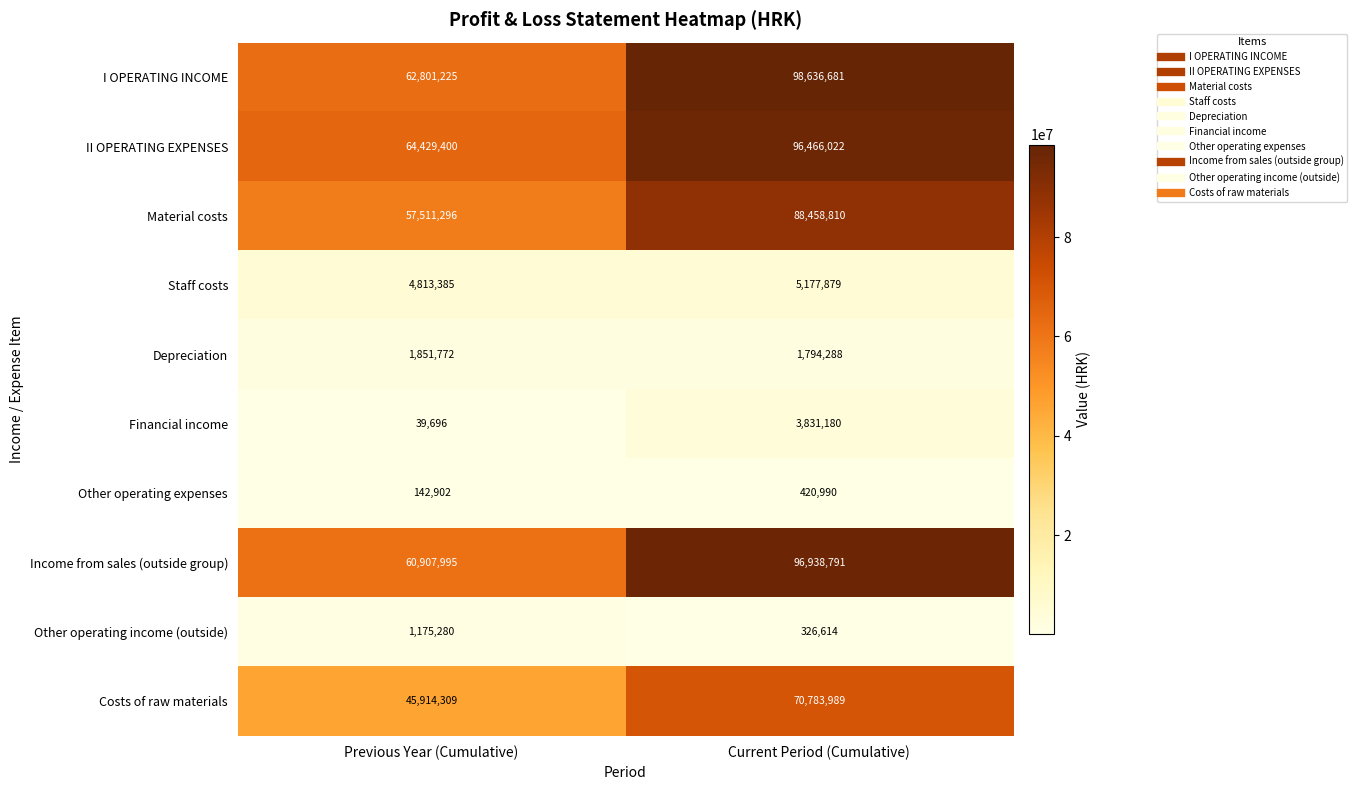

Count the number of data series in this chart.

10